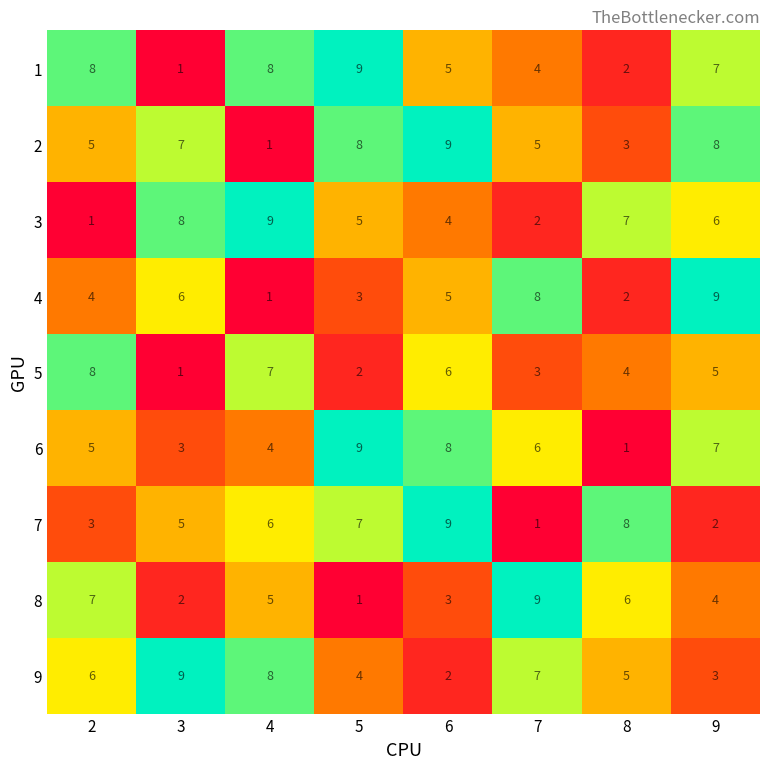

Between 5 and 9, which series saw the biggest shift?

4